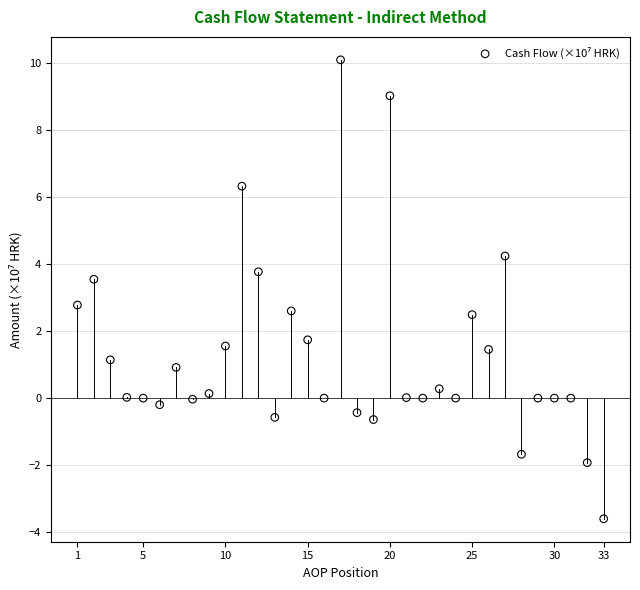

What Y value in the scatter plot is closest to 3?

2.8